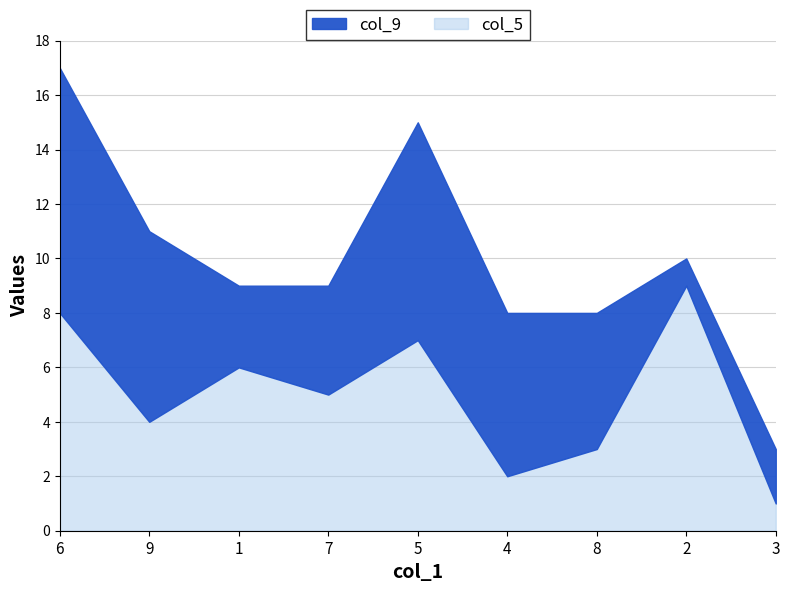

How many lines are shown in the chart?

2